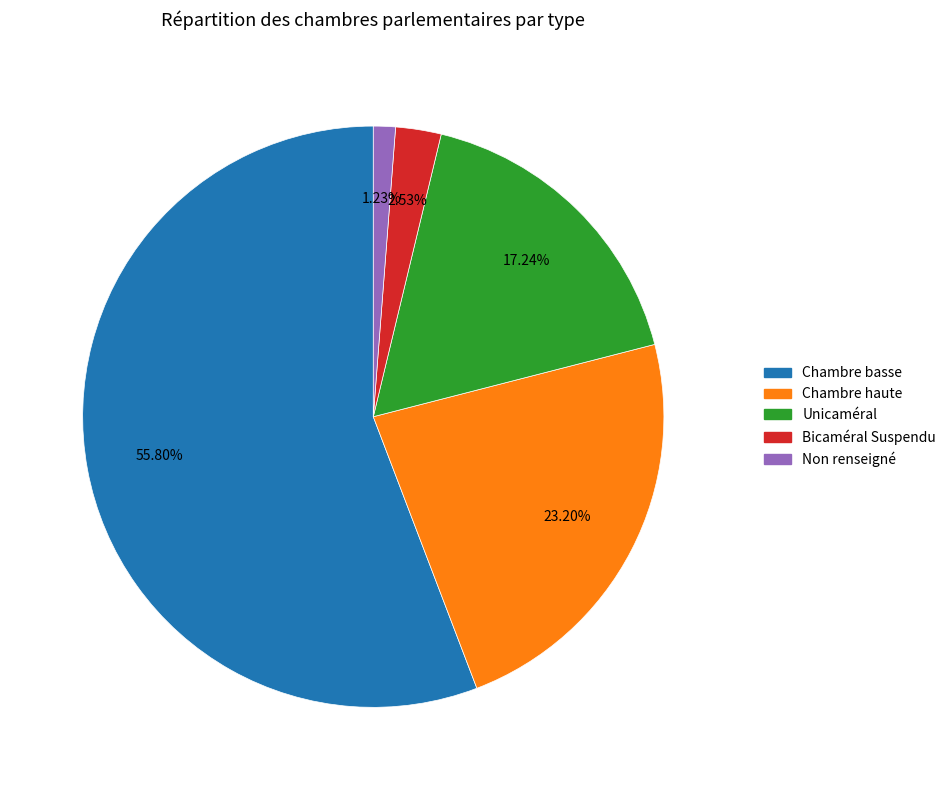

Is there a majority slice in this chart?

Yes